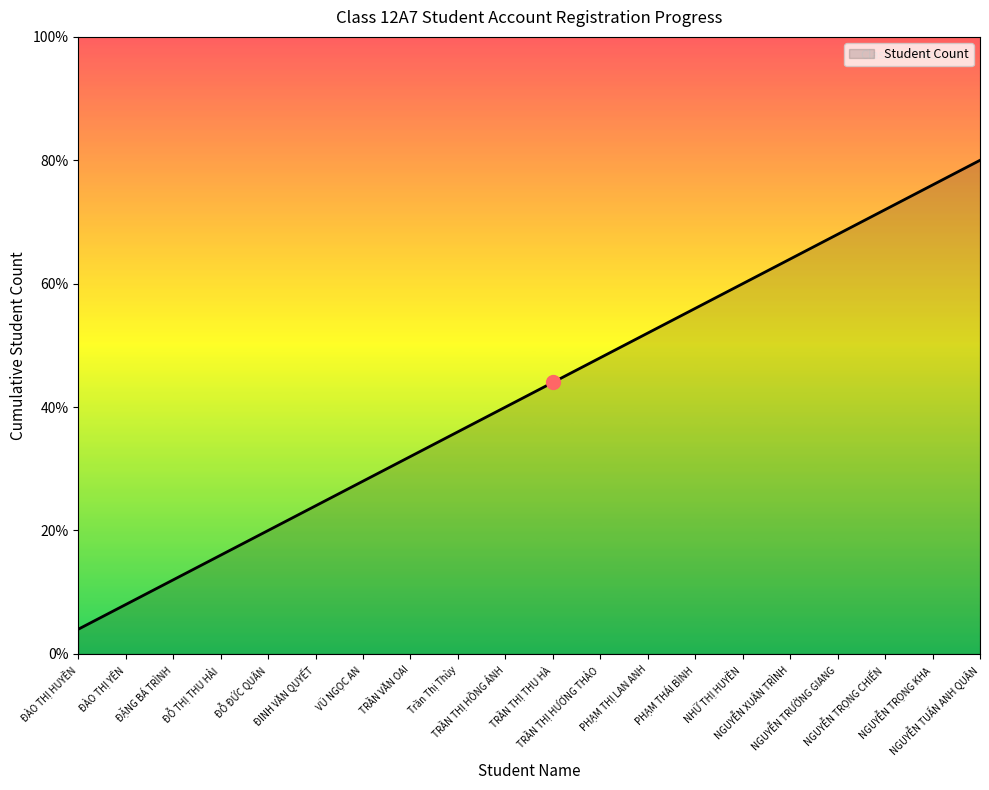

Which has a higher value, TRẦN VĂN OAI or PHẠM THỊ LAN ANH?

PHẠM THỊ LAN ANH